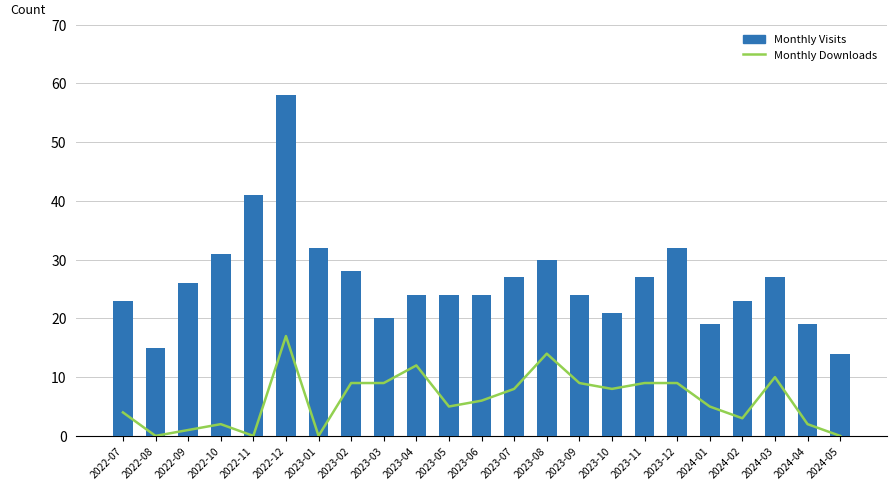

Is it true that Monthly Visits equals 46 at 2022-09?

False